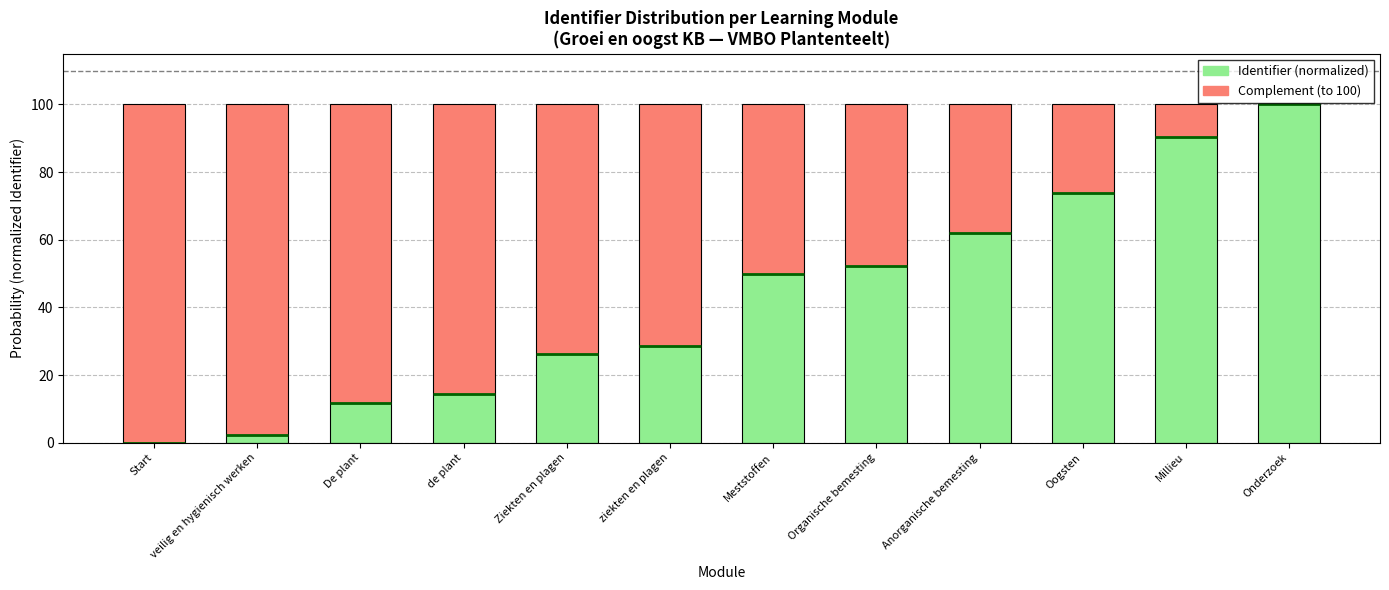

Is the value of Identifier (normalized) at Anorganische bemesting greater than the value of Complement (to 100) at Start?

No